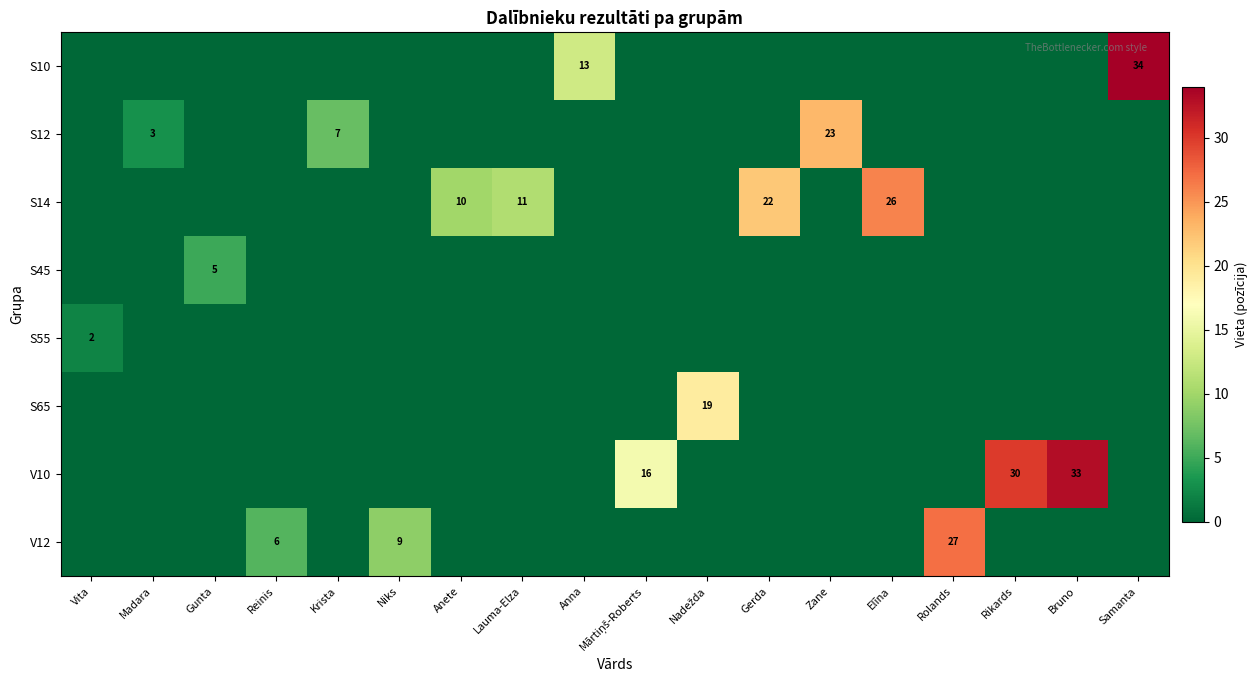

What is the spread (max minus min) of values at Elīna?

26